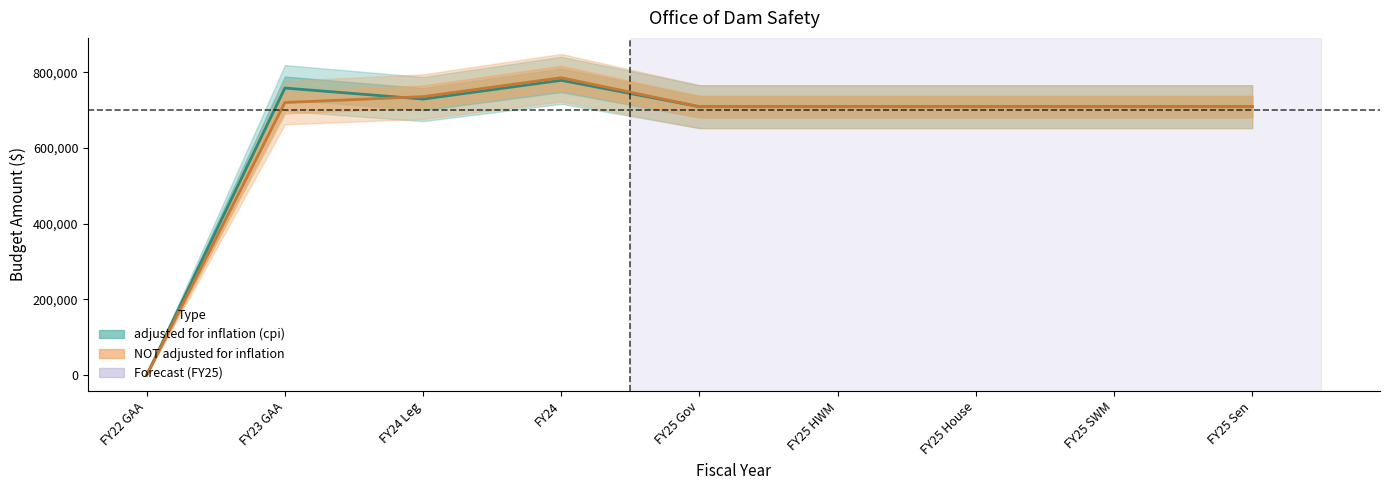

Which has a higher value, FY25 HWM or FY25 House?

FY25 HWM